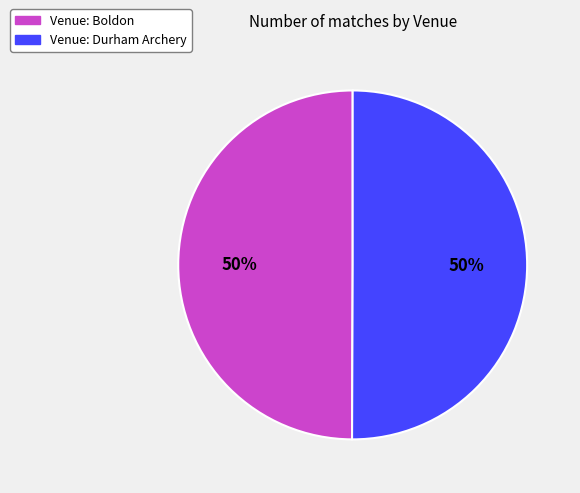

To the nearest percent, what is the average slice percentage?

50%